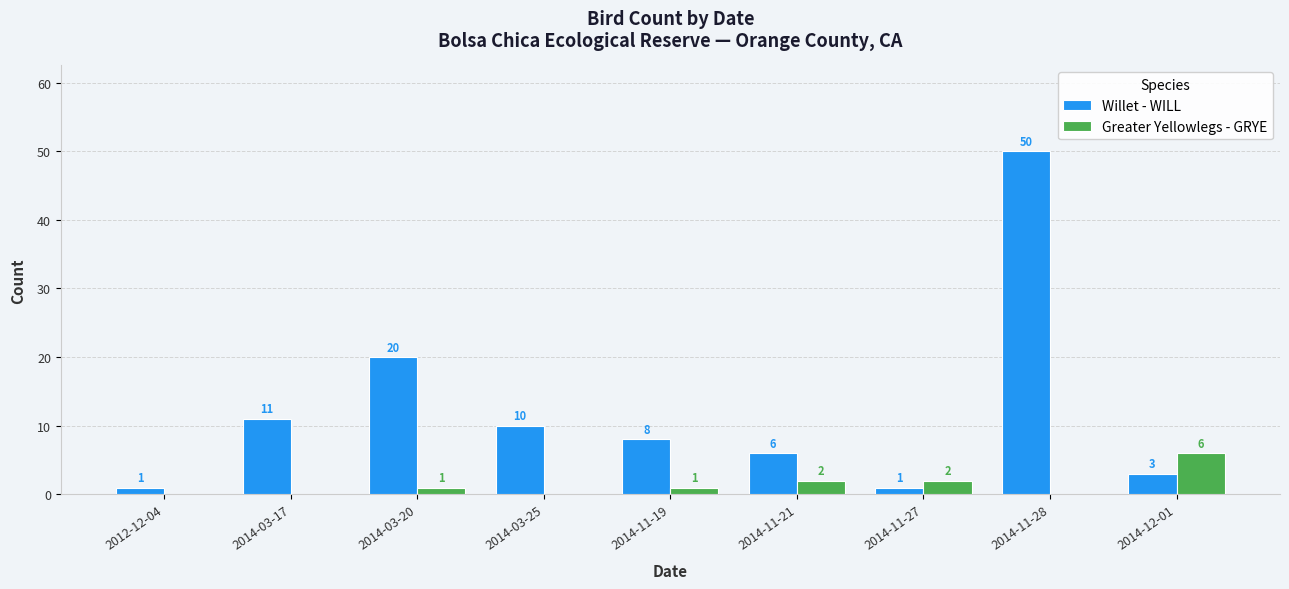

Where does the Willet - WILL series first go above 8?

2014-03-17